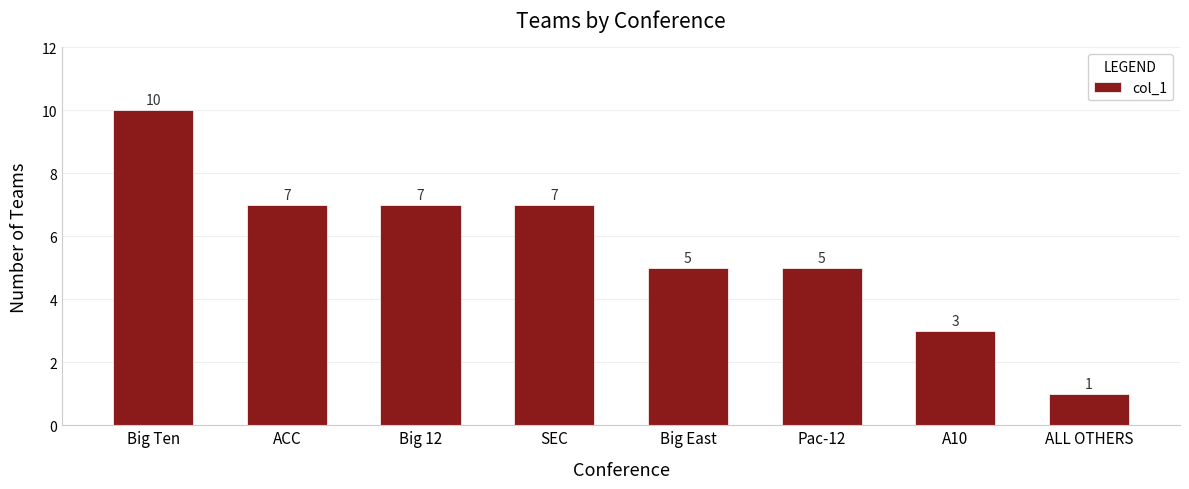

What is the label of the 5th bar from the right?

SEC